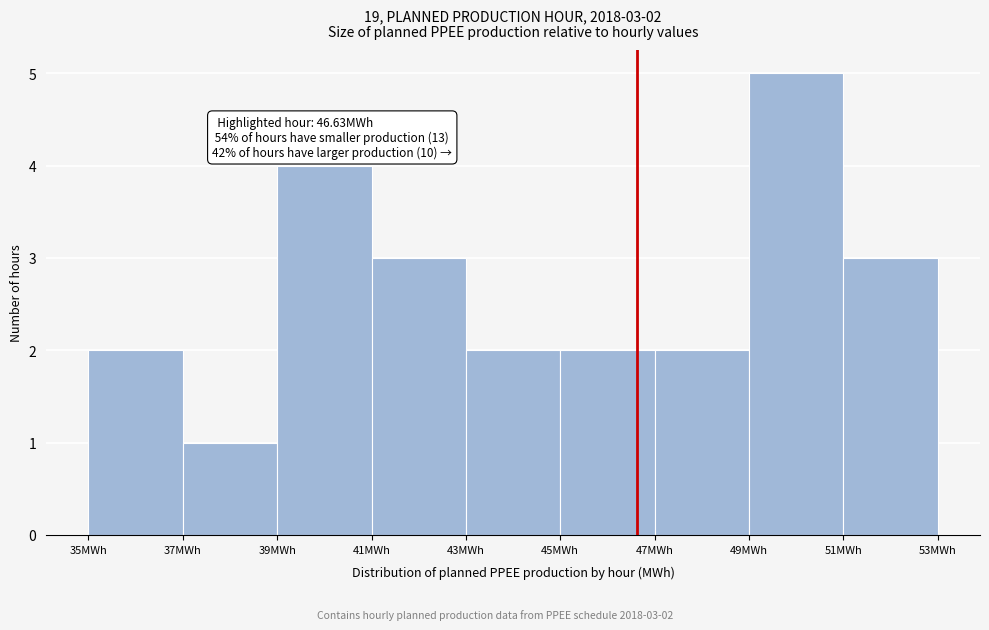

Over which range of the x-axis is the bar tallest?

49 to 51